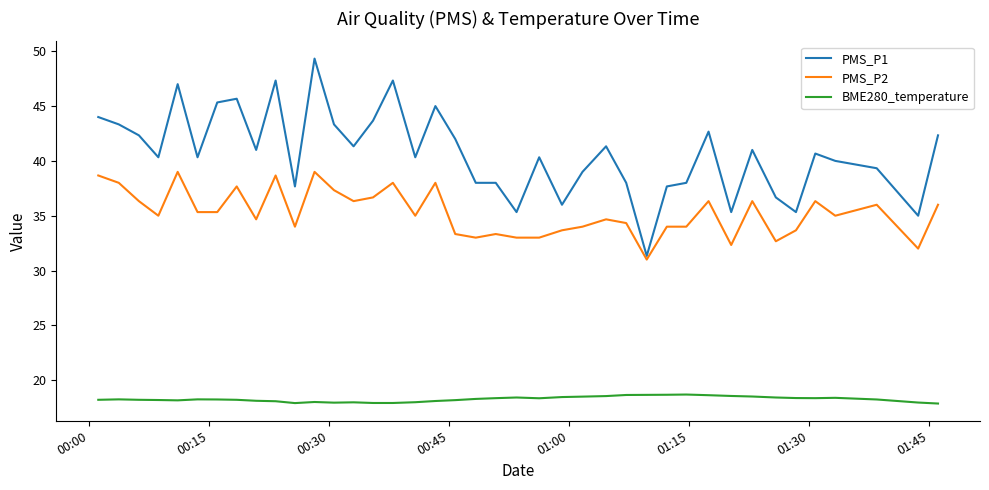

Rank the series by their maximum value, from lowest to highest.

BME280_temperature, PMS_P2, PMS_P1